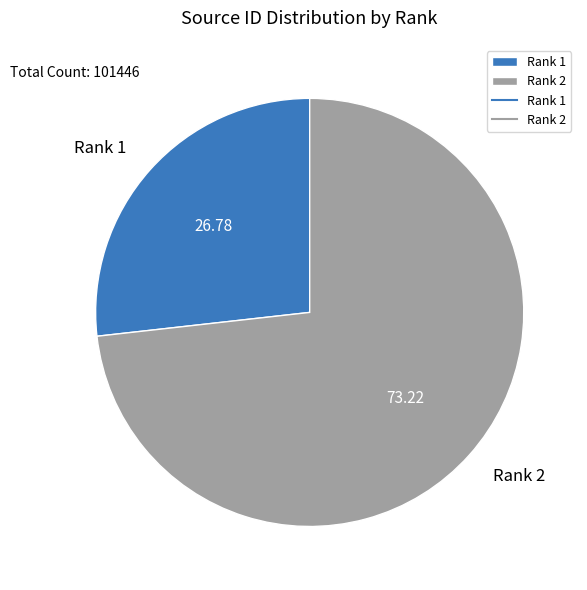

Is Rank 1 the majority of the pie?

No